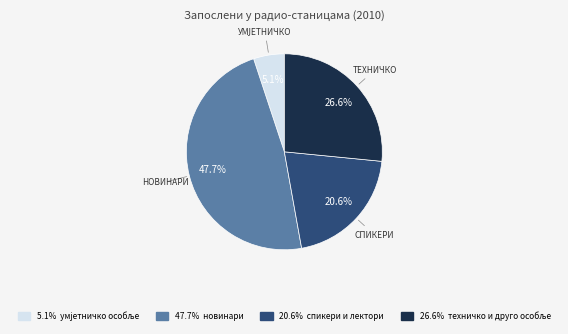

Is there any slice that represents more than half of the pie?

No